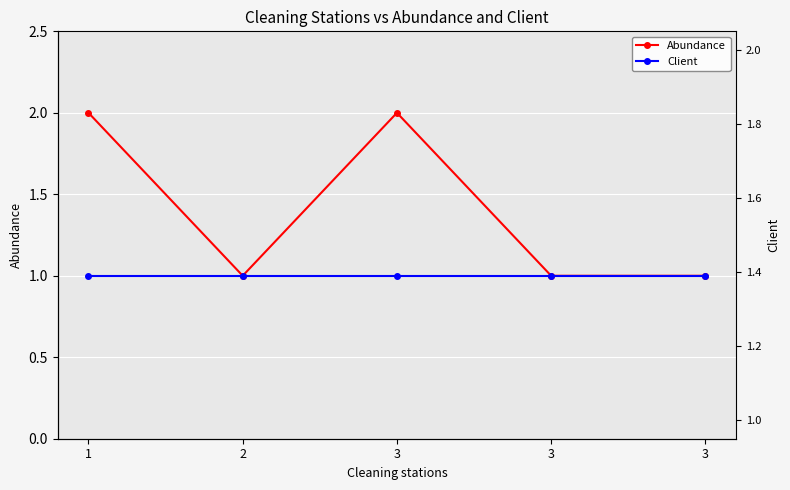

Which series has the largest range (max minus min)?

Abundance